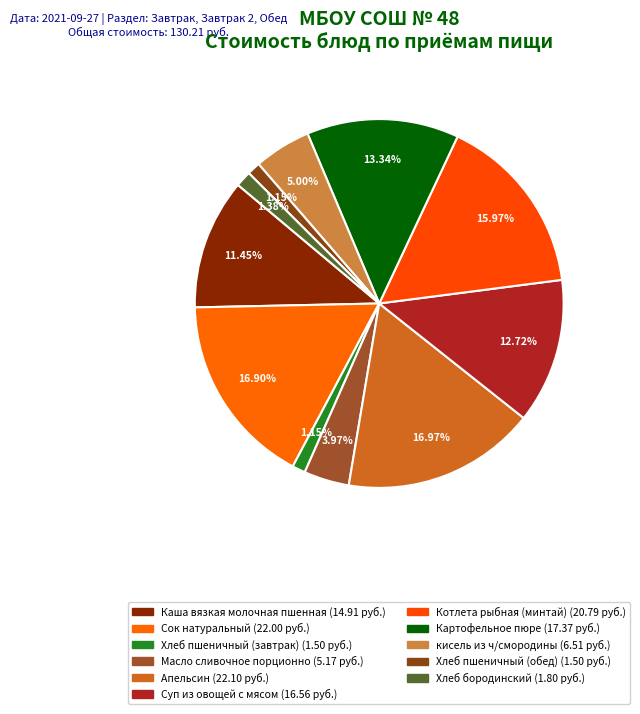

What is the change in value from Картофельное пюре to Хлеб бородинский?

-15.6